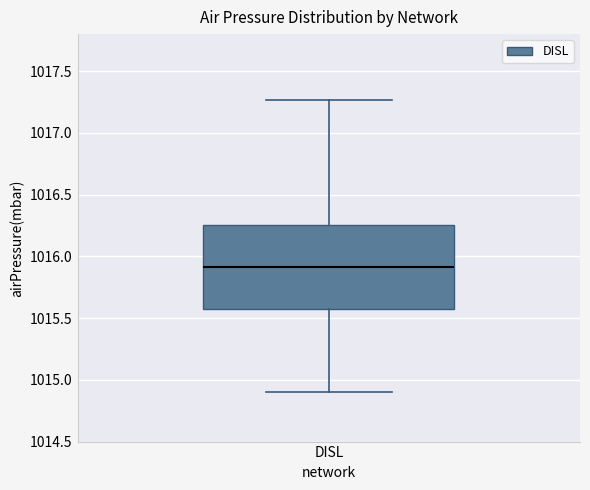

Where is the upper edge of the box for DISL on the y-axis? The values are not printed on the chart, so give them approximately, as read against the axis.

1016.25